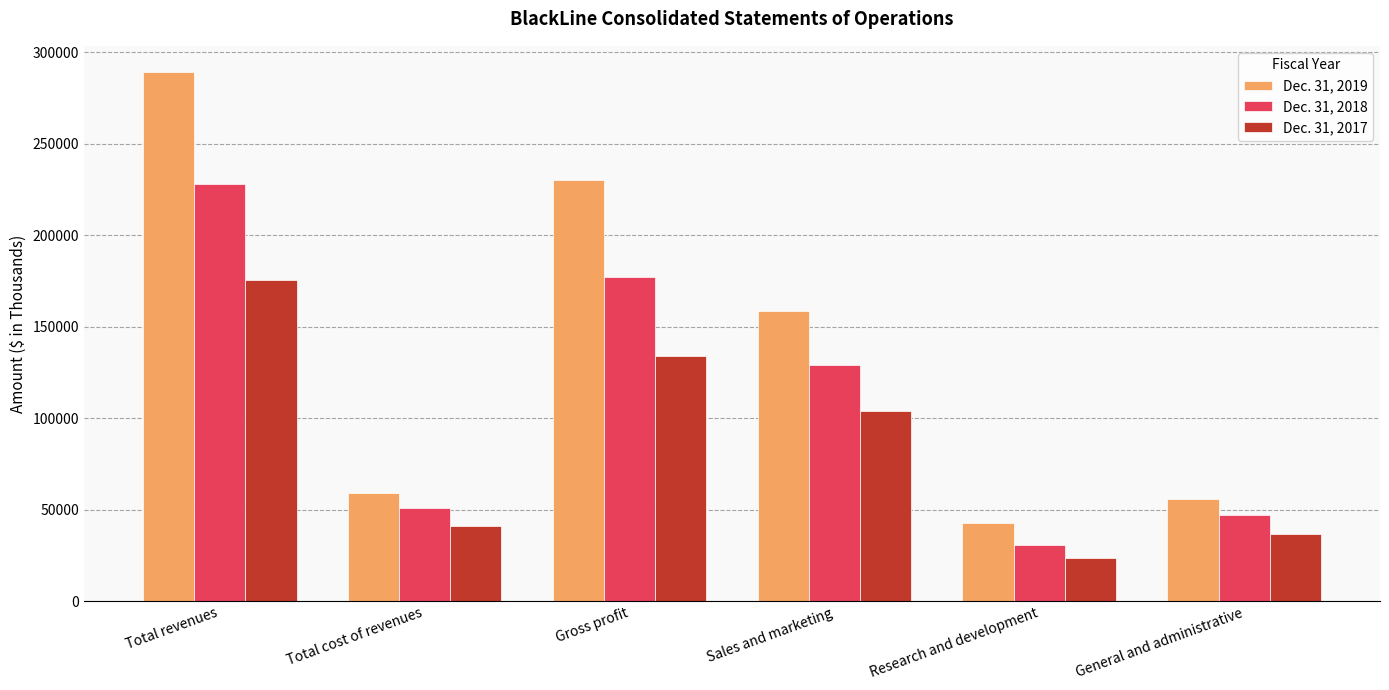

What is the label of the 4th bar from the right?

Gross profit